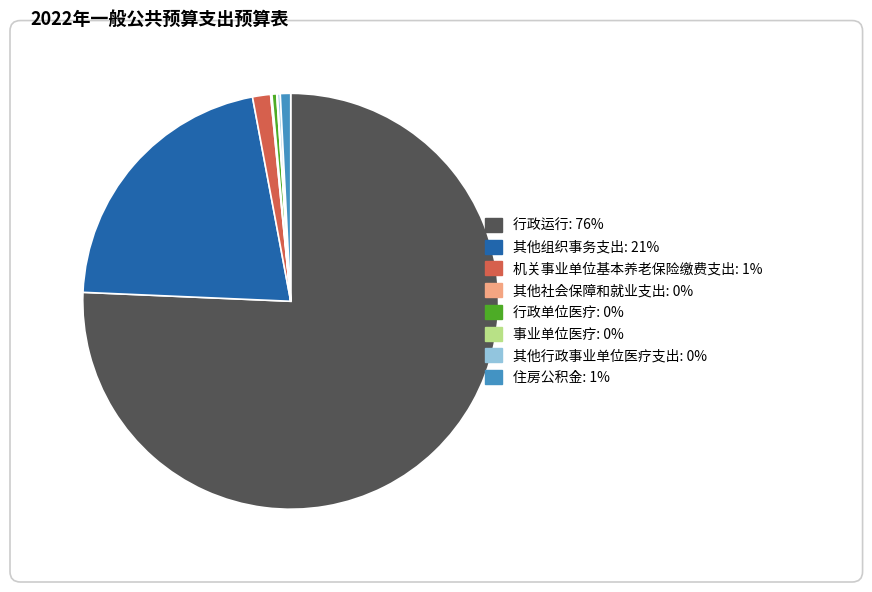

Is it true that 行政运行 is 76% of the pie?

True